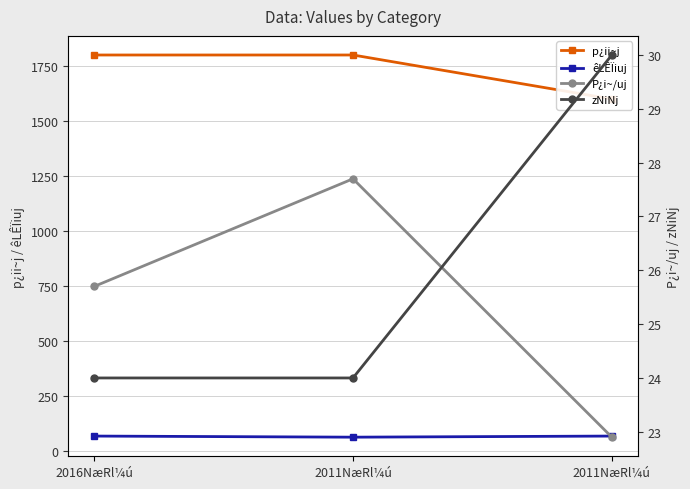

What is the highest value of the P¿i~/uj series?

27.7